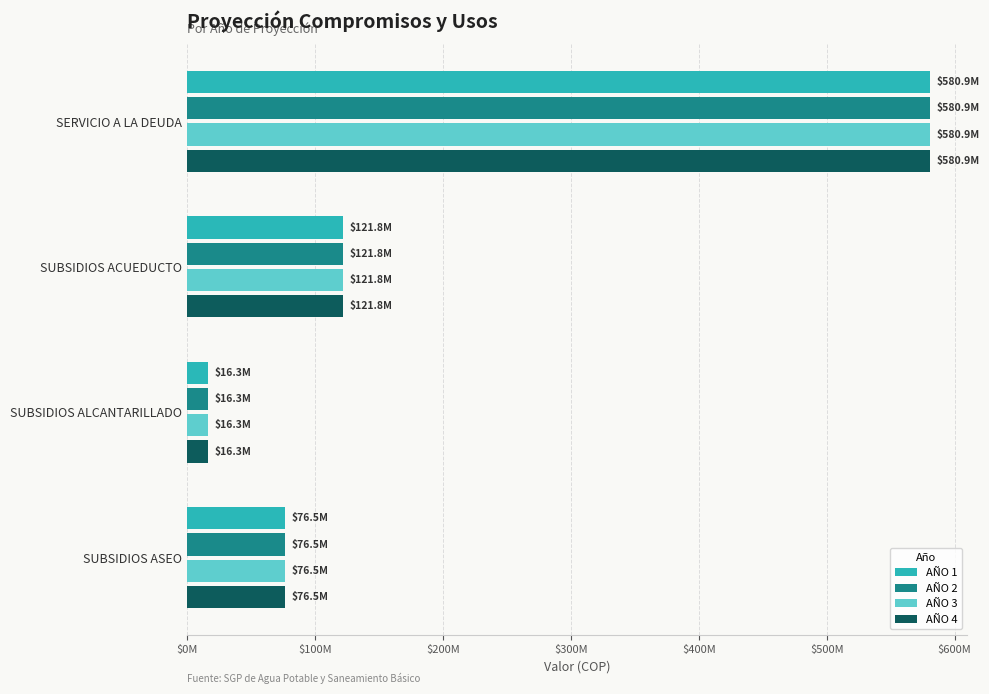

What are all the series names shown in the legend?

AÑO 1, AÑO 2, AÑO 3, AÑO 4